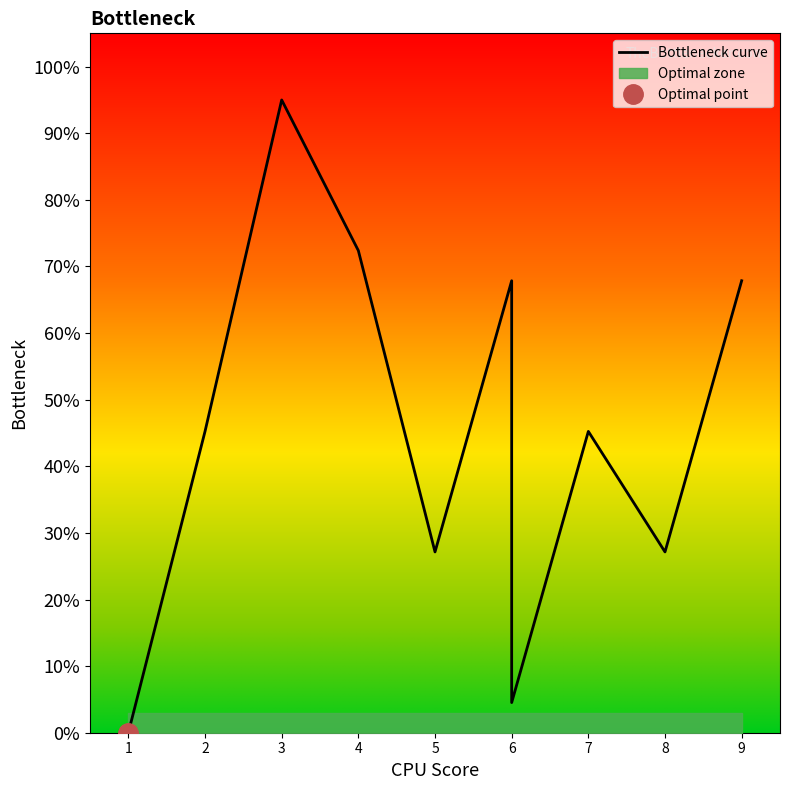

How many lines are shown in the chart?

1